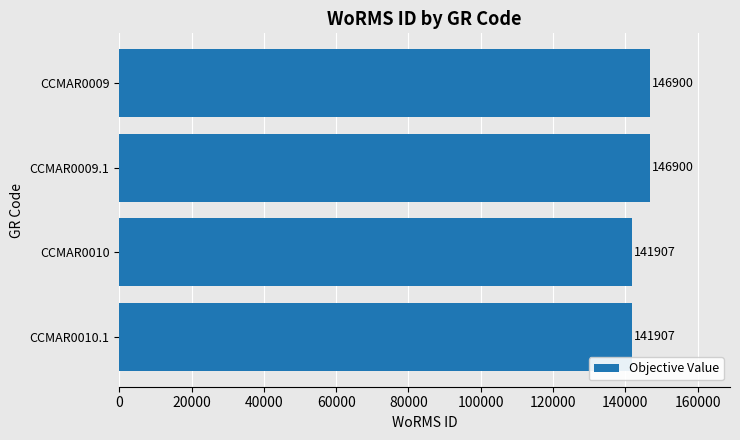

Between CCMAR0009.1 and CCMAR0010, which is larger?

CCMAR0009.1